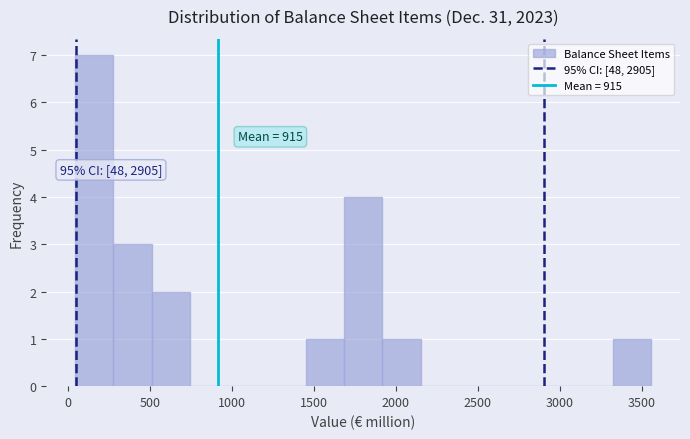

Over which range of the x-axis is the bar tallest?

50 to 300